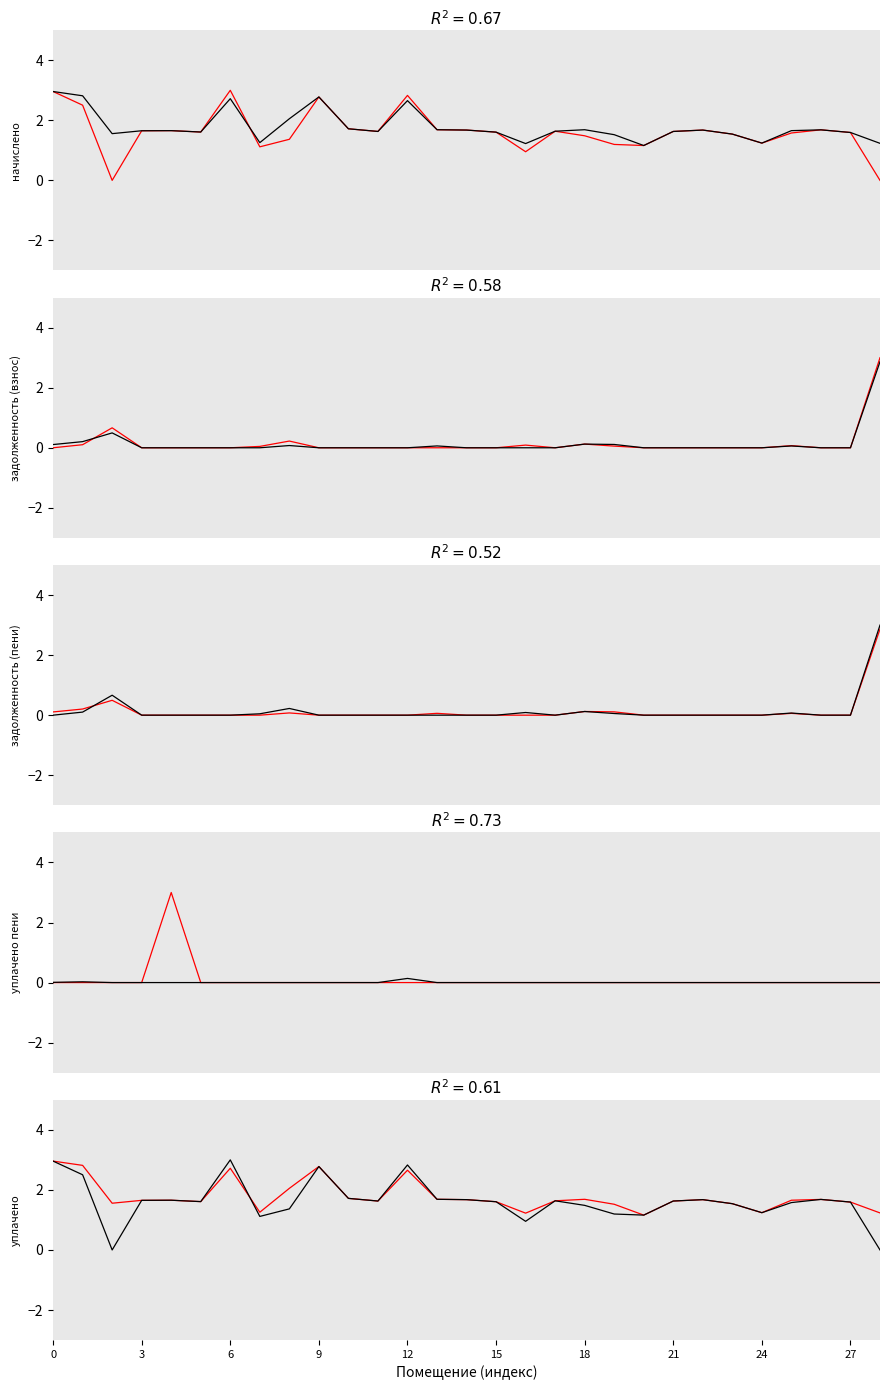

The value of аванс (переплата) at 15 is -1.9. True or false?

False